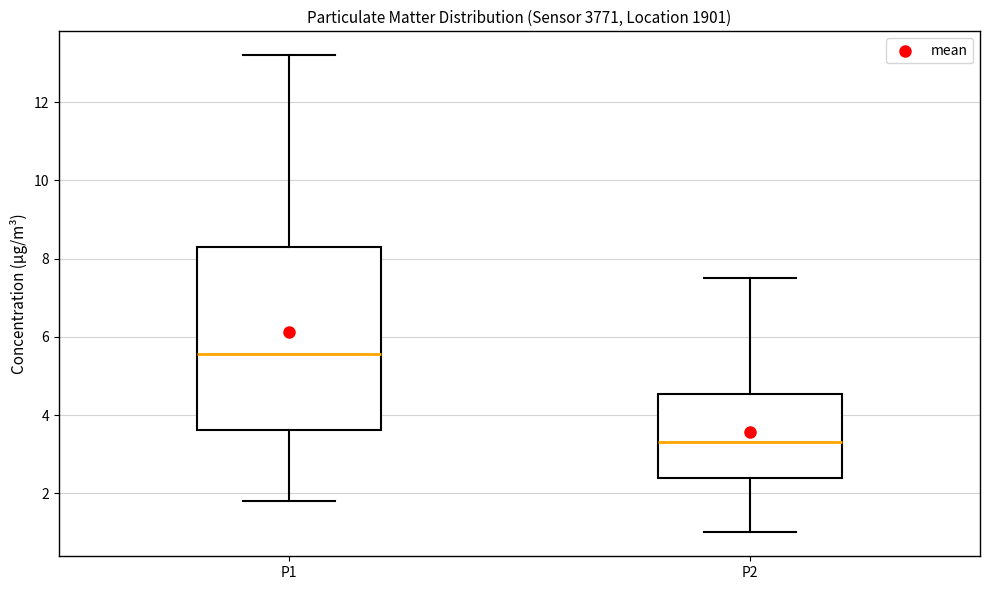

Where does the median line of the box for P2 sit on the y-axis? The values are not printed on the chart, so give them approximately, as read against the axis.

3.4